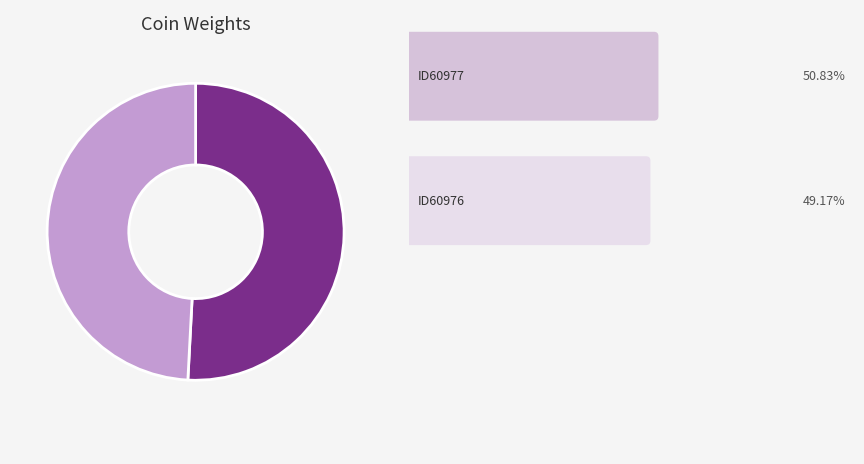

Is there a majority slice in this chart?

Yes